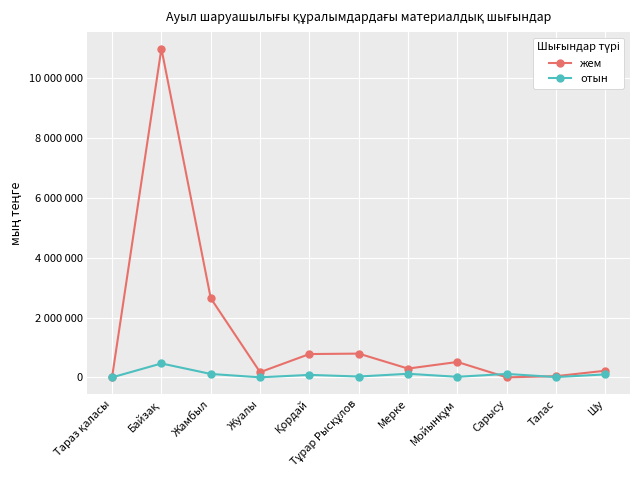

The жем series shows 4624893 at Жамбыл. True or false?

False